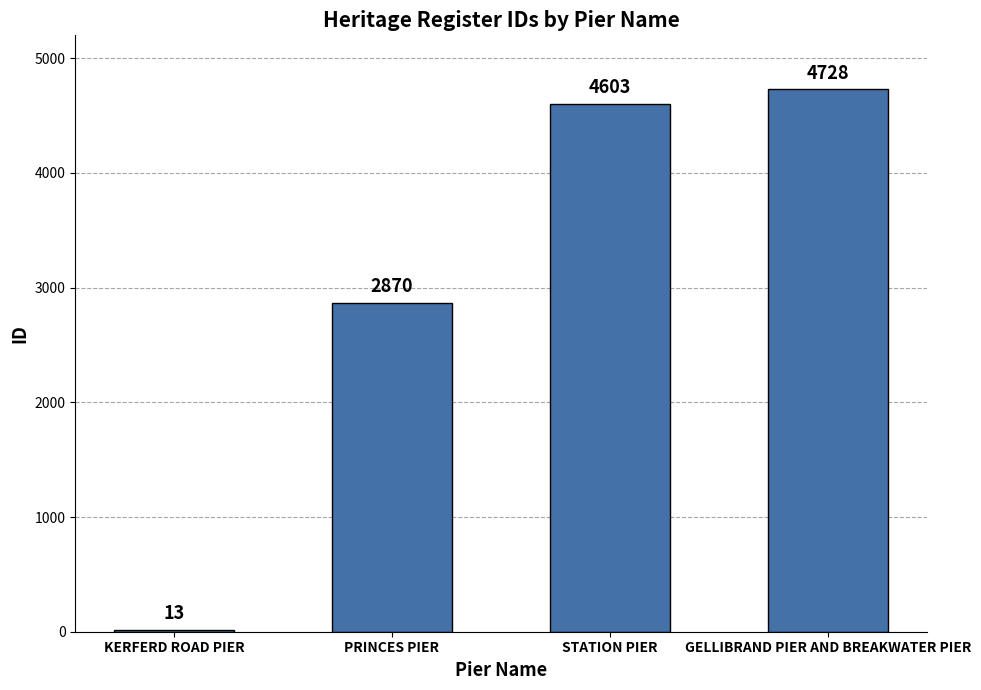

What is the sum of the values at GELLIBRAND PIER AND BREAKWATER PIER and PRINCES PIER?

7598